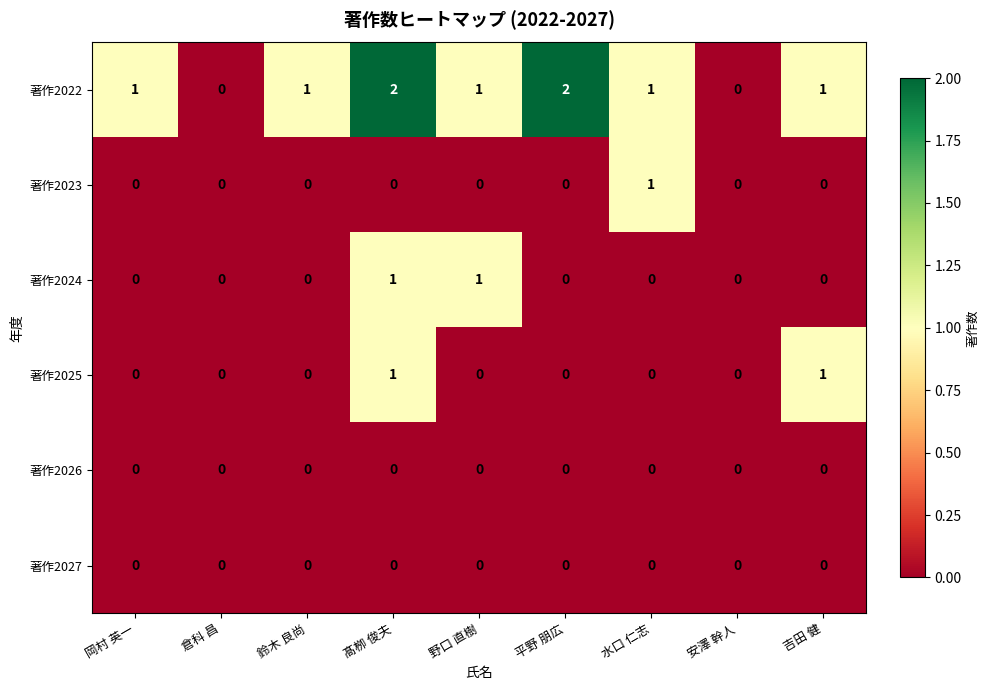

What is the difference between the highest and lowest values at 岡村 英一?

1